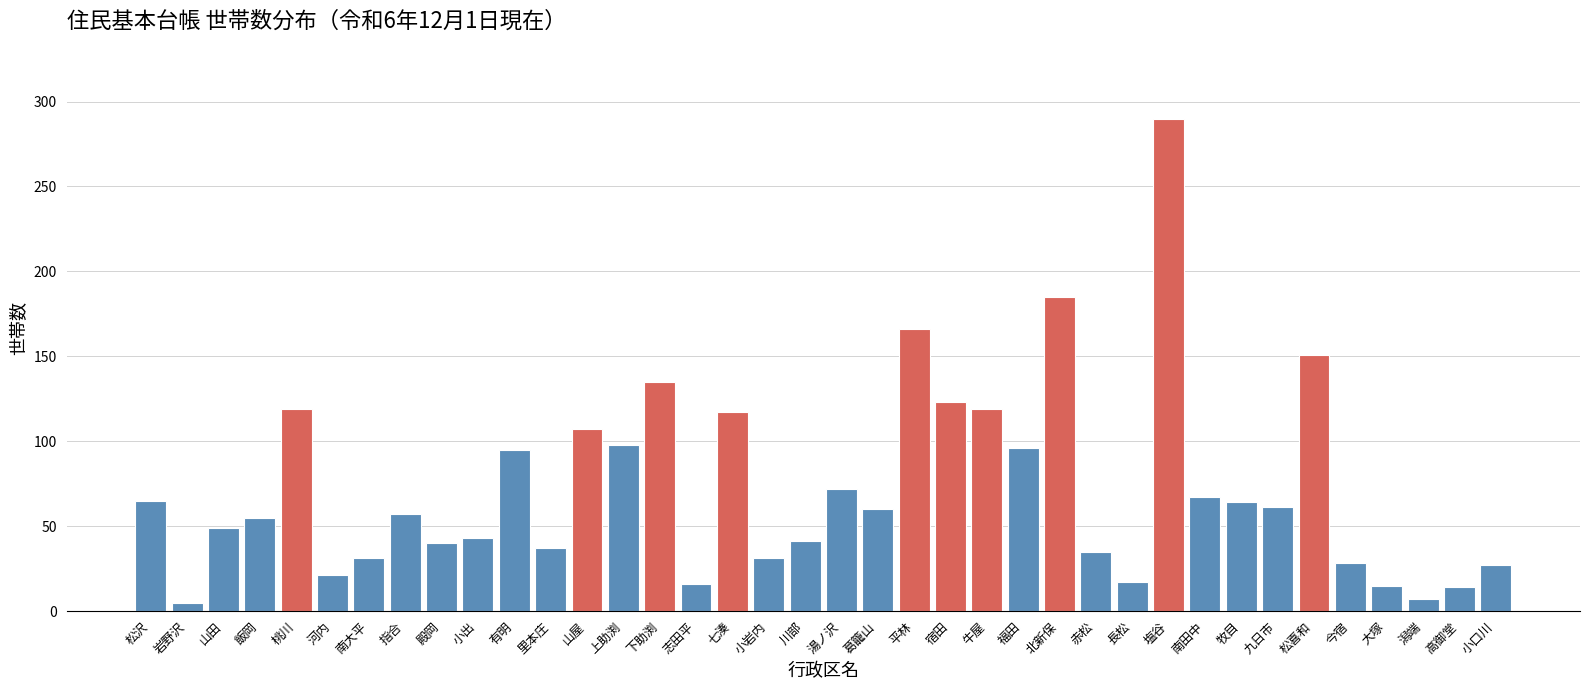

Approximately how many times larger is the value at 里本庄 compared to 指合?

0.6